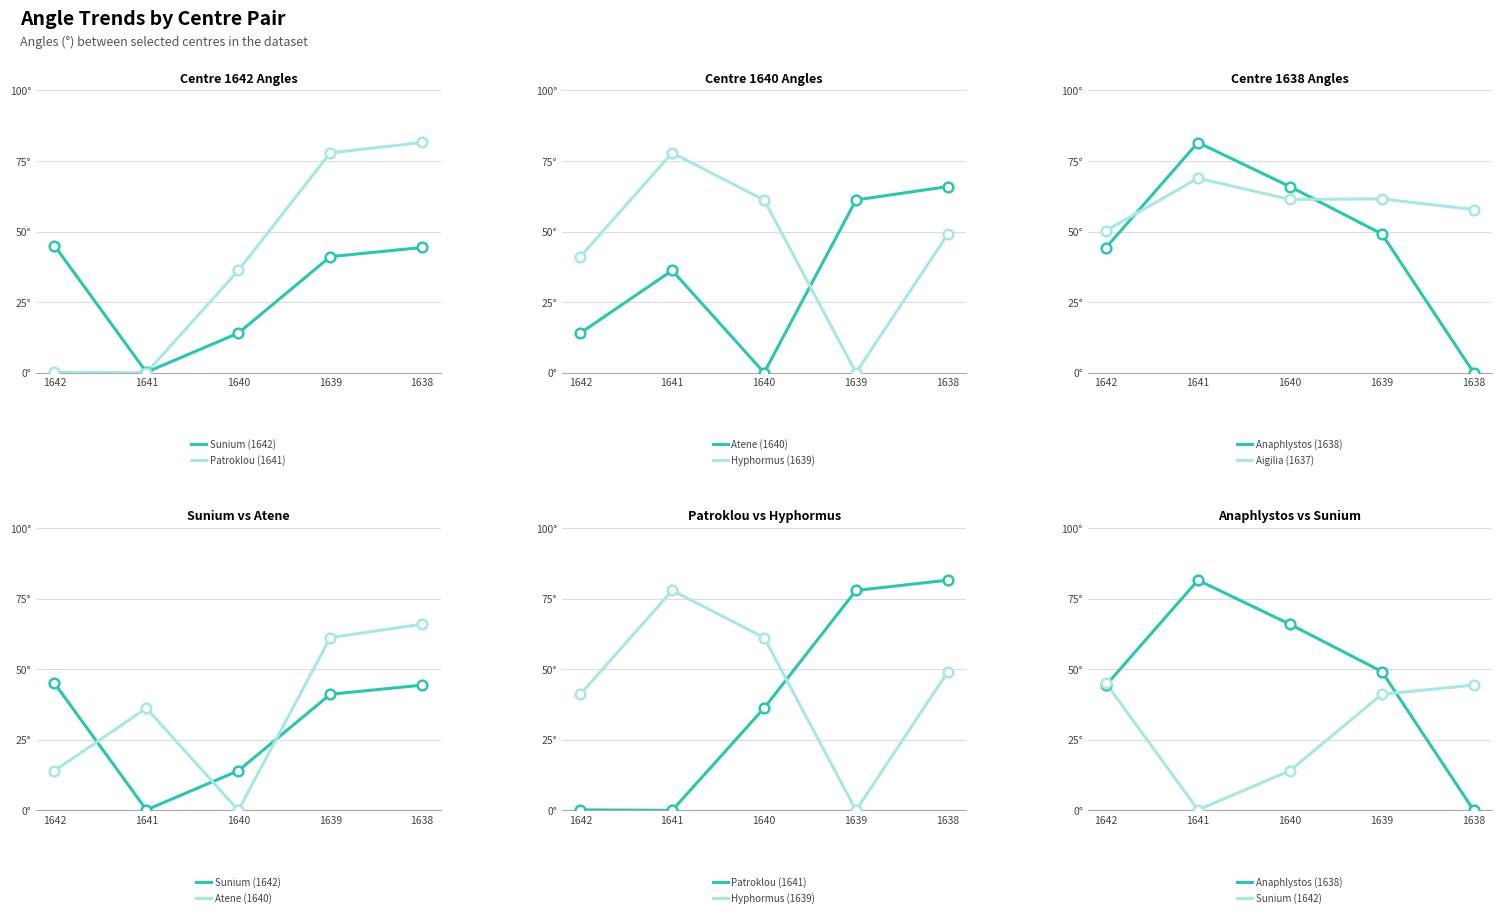

What are all the series names shown in the legend?

Sunium (1642), Patroklou (1641), Atene (1640), Hyphormus (1639), Anaphlystos (1638), Aigilia (1637)